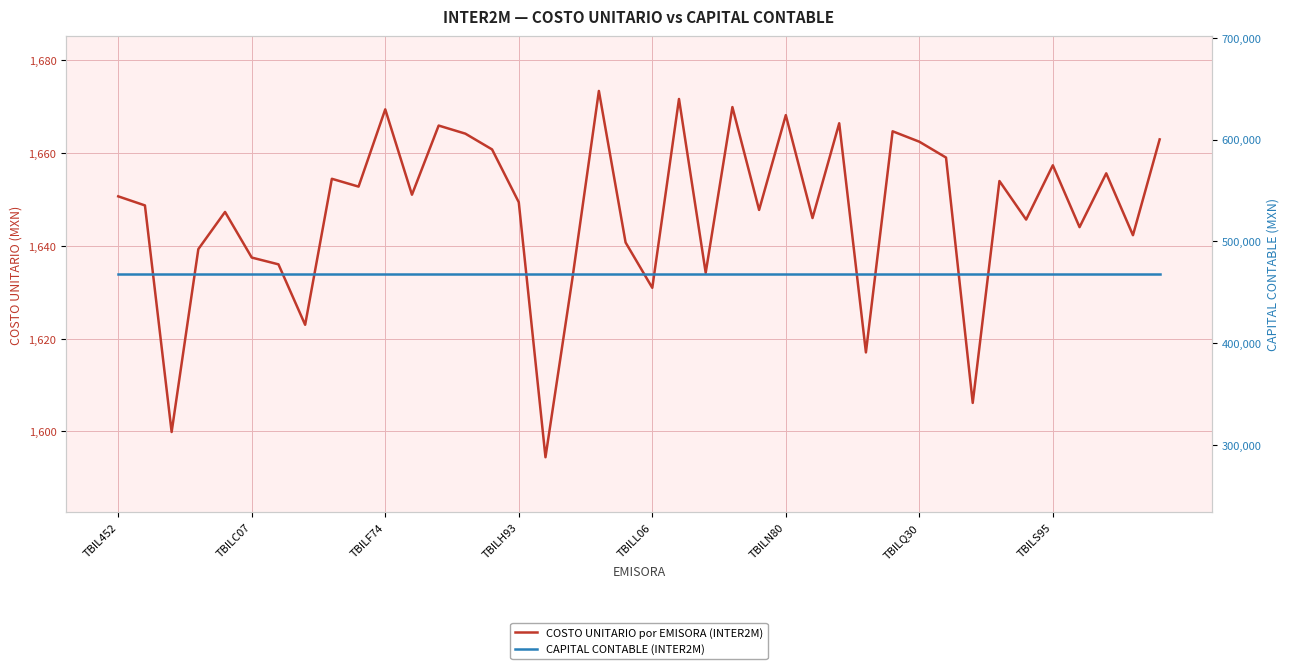

List the series in order of their peak value, lowest first.

COSTO UNITARIO por EMISORA (INTER2M), CAPITAL CONTABLE (INTER2M)